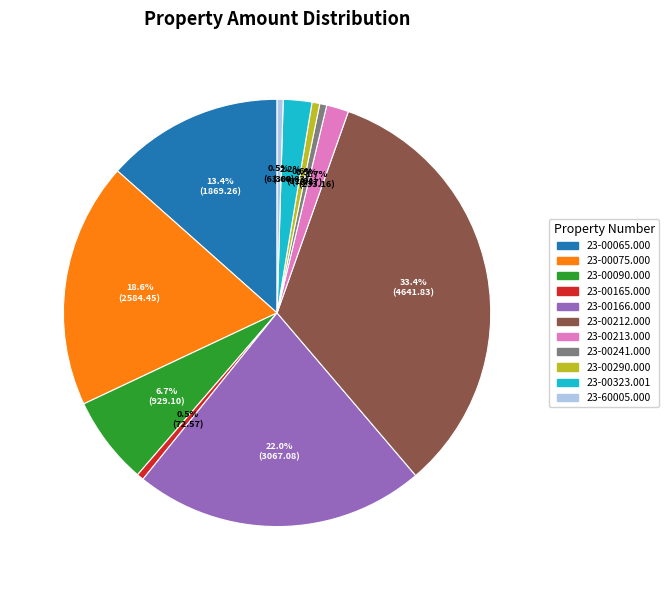

To the nearest percent, what is the average slice percentage?

9%